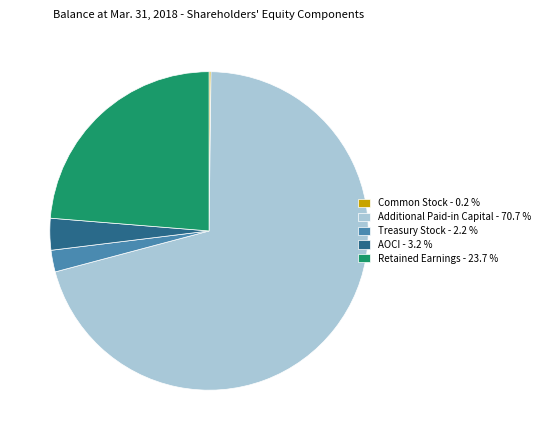

What is the largest slice in the pie chart?

Additional Paid-in Capital